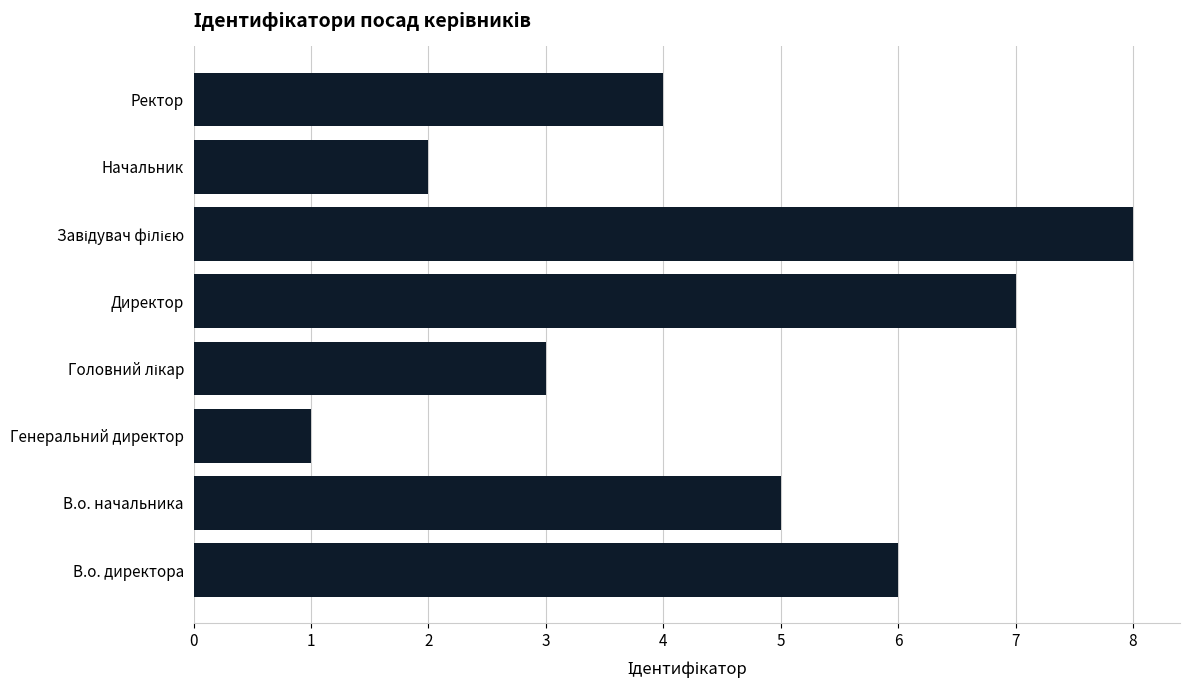

What is the change in value from В.о. начальника to Генеральний директор?

-4